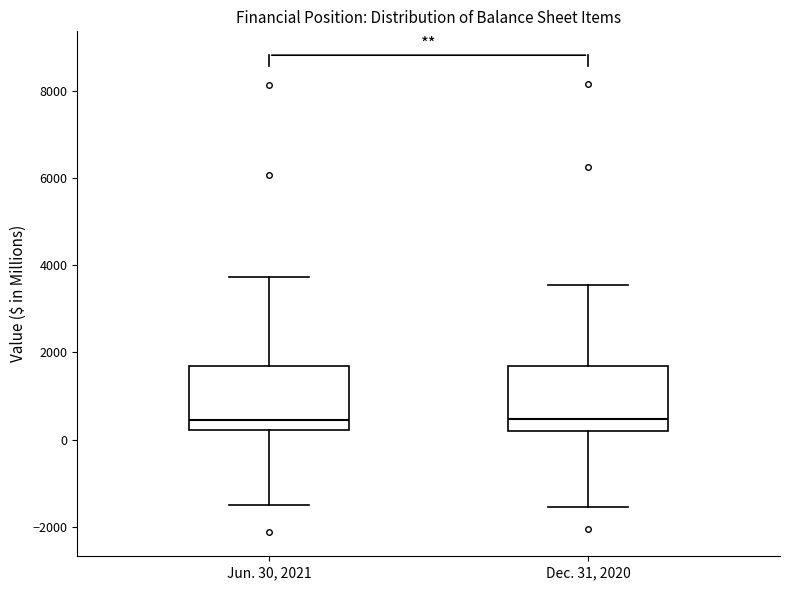

Reading left to right, read every box against the y-axis: the position of its median line, the range the box covers, and the ends of its whiskers. The values are not printed on the chart, so give them approximately, as read against the axis.

Jun. 30, 2021: median 400, box 200 to 1600, whiskers -1600 to 3800
Dec. 31, 2020: median 400, box 200 to 1600, whiskers -1600 to 3600